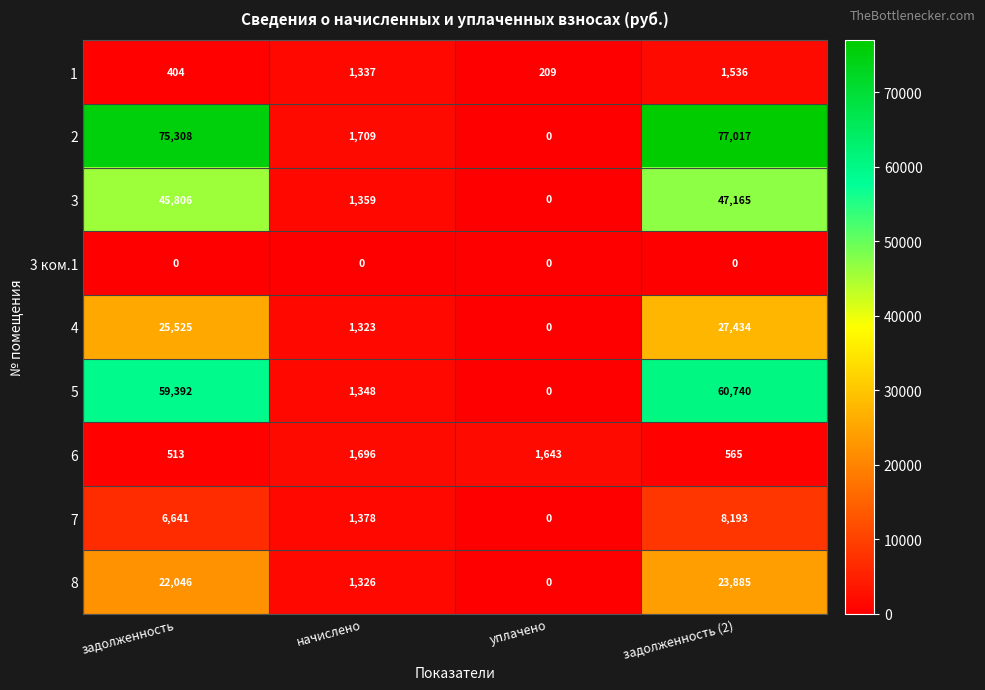

Where is 1 nearest to the value 872?

начислено